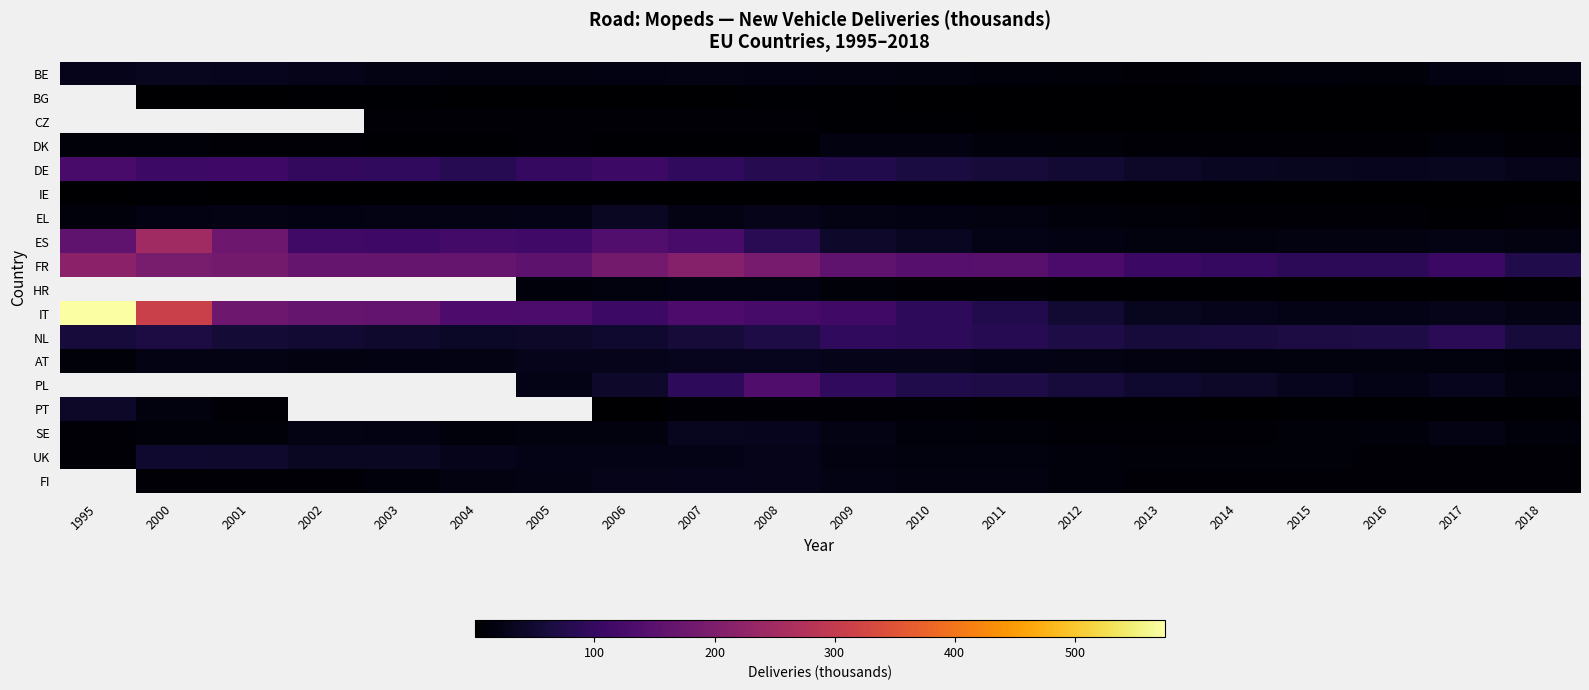

What is the total value across all series at 2013?

384.2